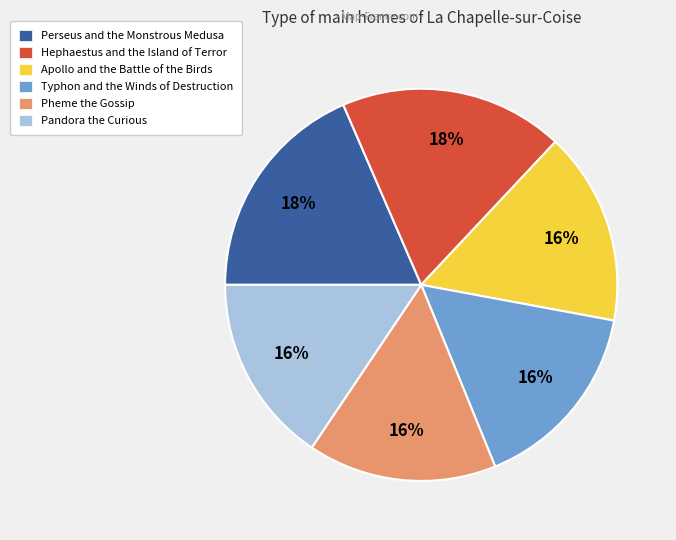

Combined, do Perseus and the Monstrous Medusa and Hephaestus and the Island of Terror account for over 50%?

No